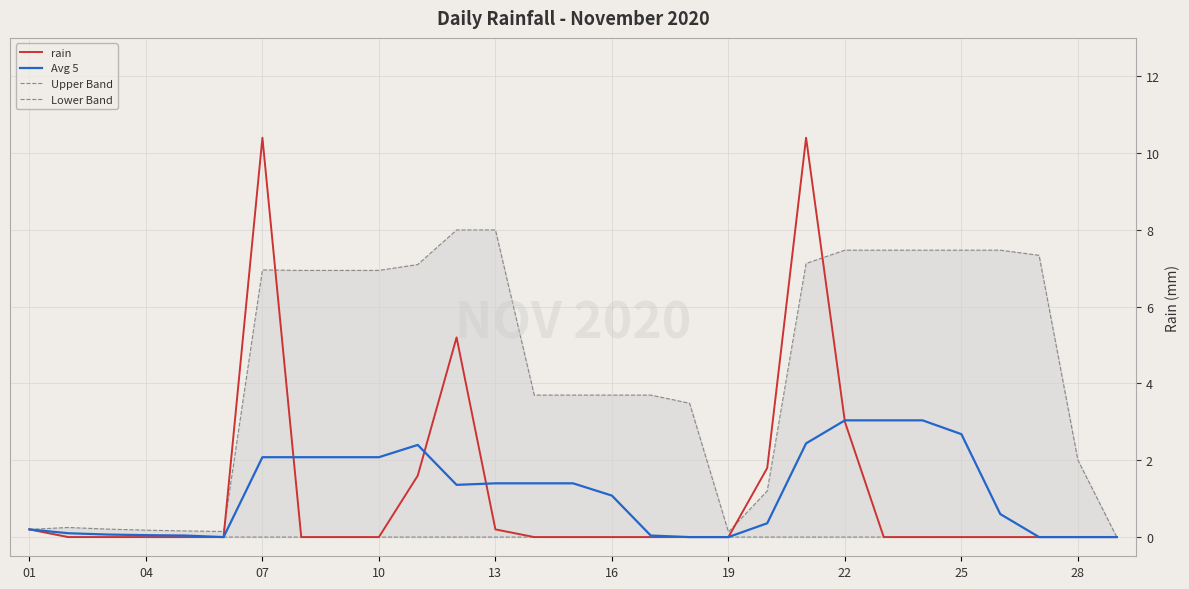

The value of rain at 19 is 3.5. True or false?

False